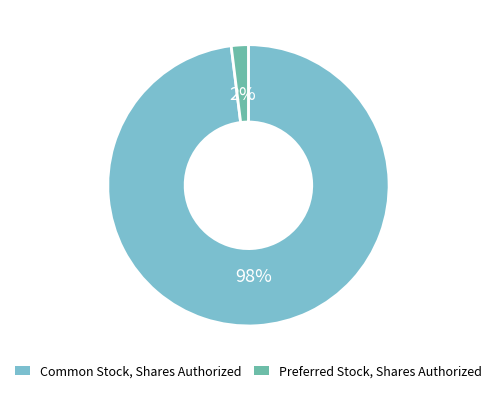

To the nearest percent, what is the average slice percentage?

50%